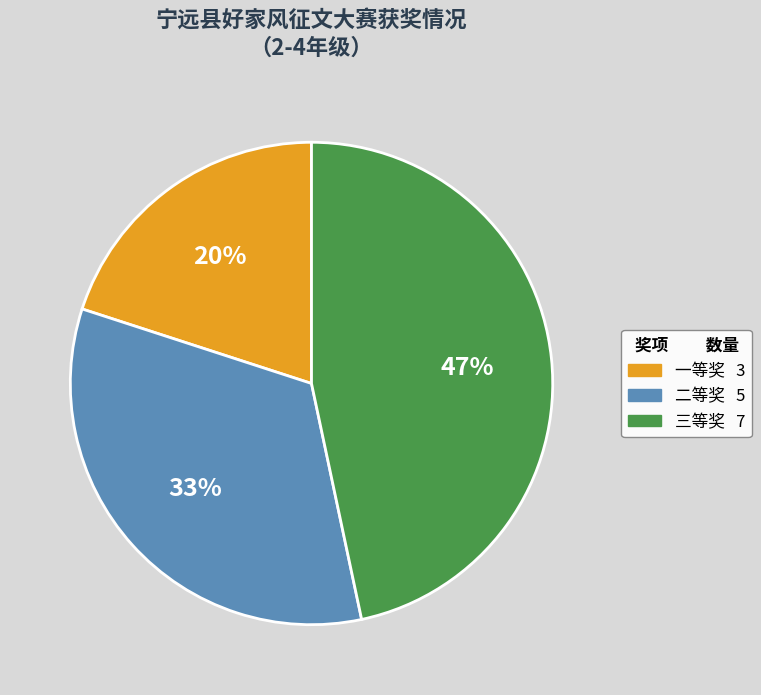

Which category has the biggest portion of the pie?

三等奖